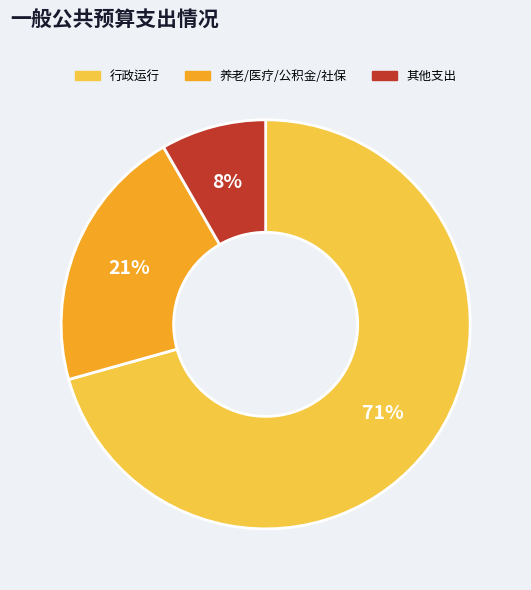

To the nearest percent, what portion does 其他支出 represent?

8%